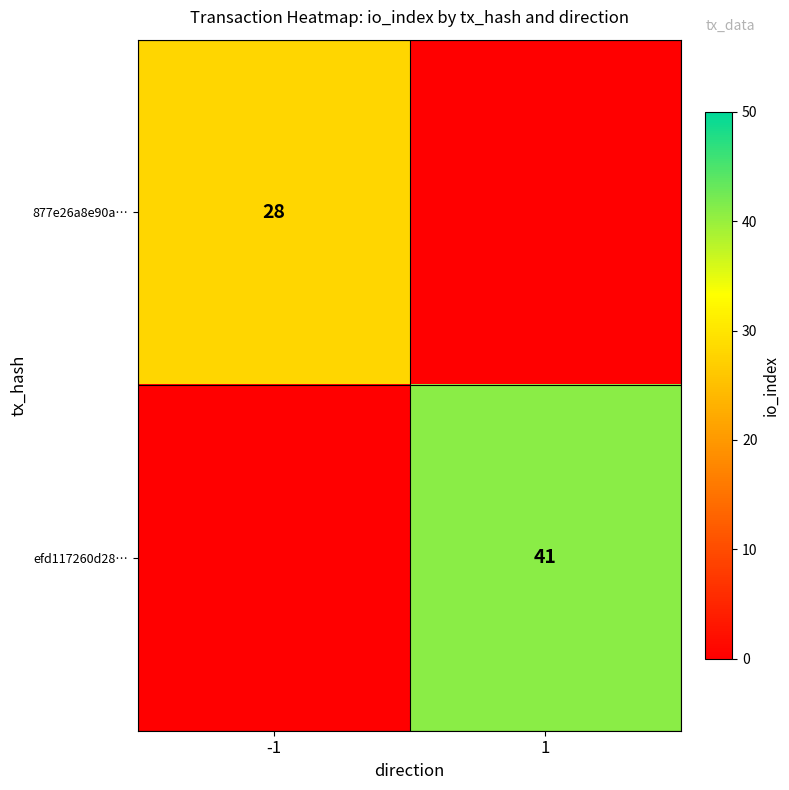

True or false: 877e26a8e90a… has a value of 28 at -1.

True